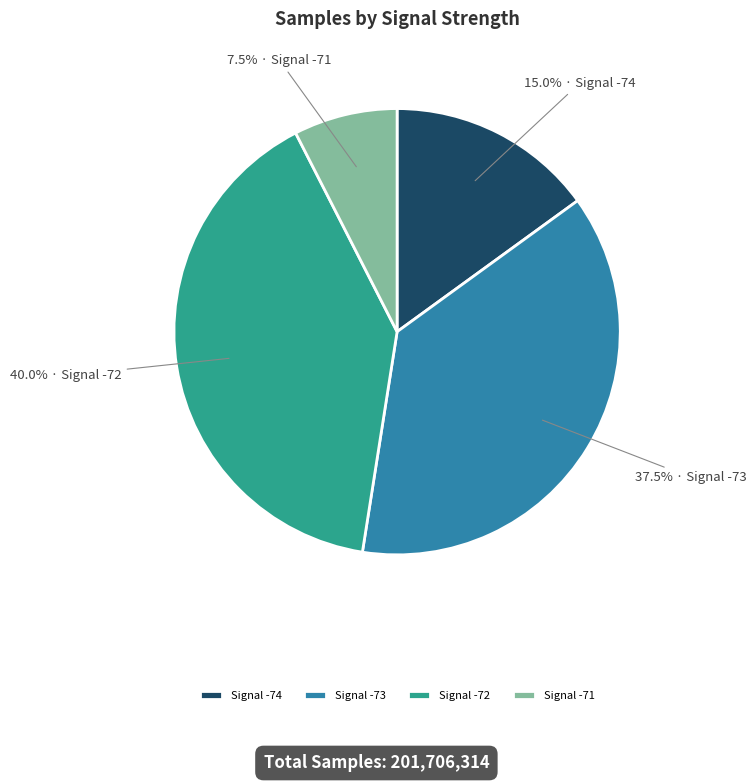

Which slice is the largest?

Signal -72